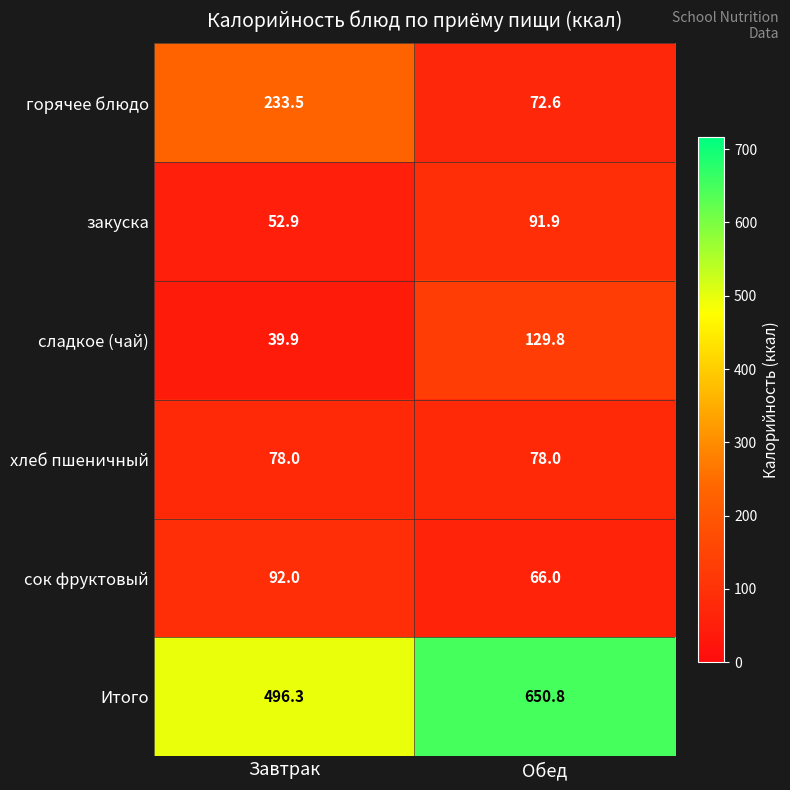

What is the average value of the хлеб пшеничный series?

78.0